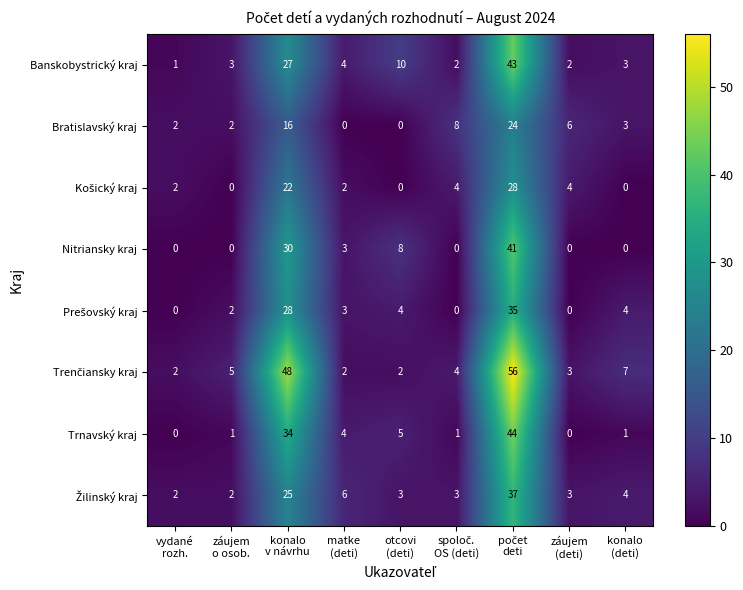

Is it true that Bratislavský kraj equals 1 at vydané rozh.?

False